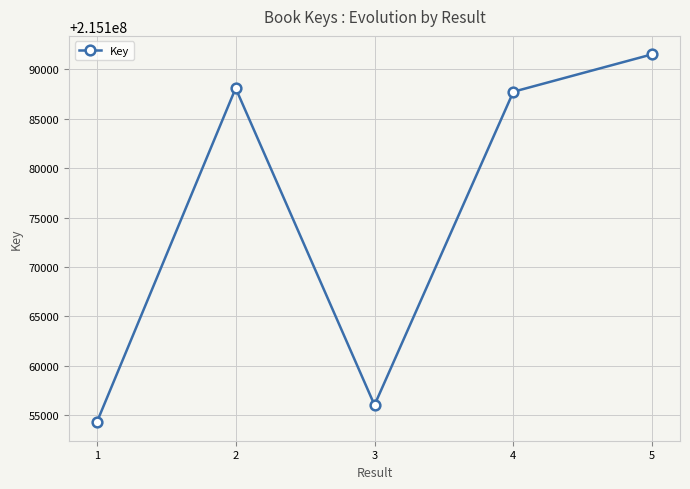

What is the minimum value shown in the chart?

215154270